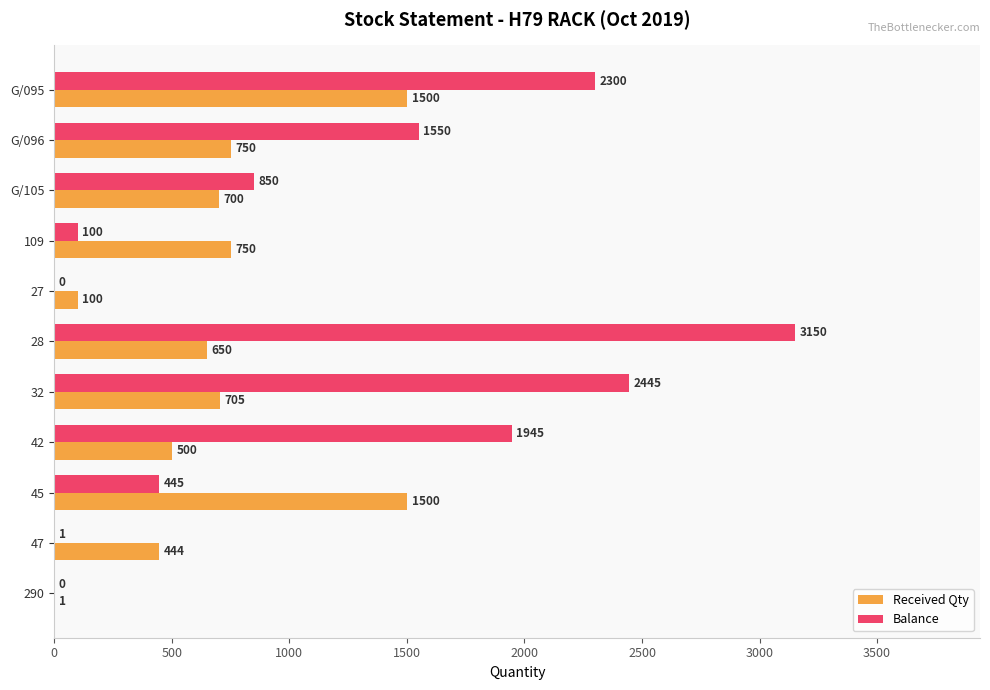

What is the average value of the Received Qty series?

691